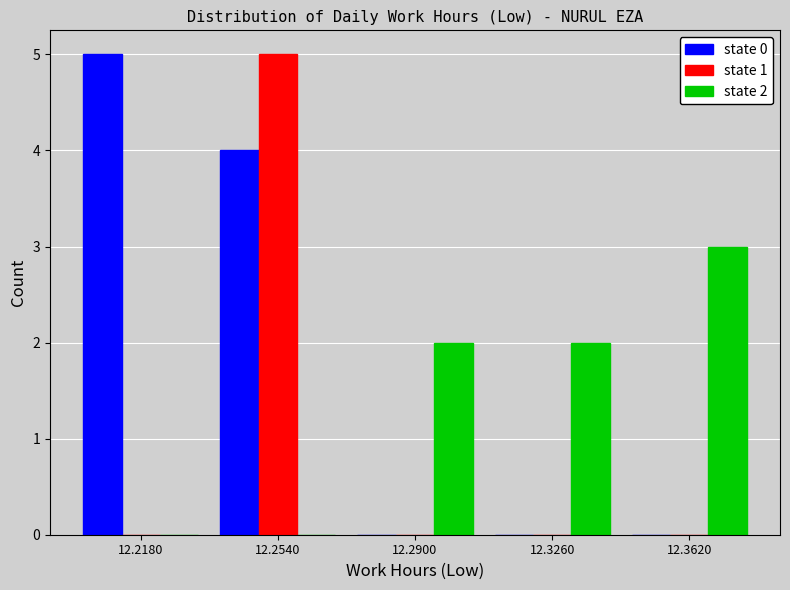

In the state 2 series, which range on the x-axis has the tallest bar?

12.344 to 12.380